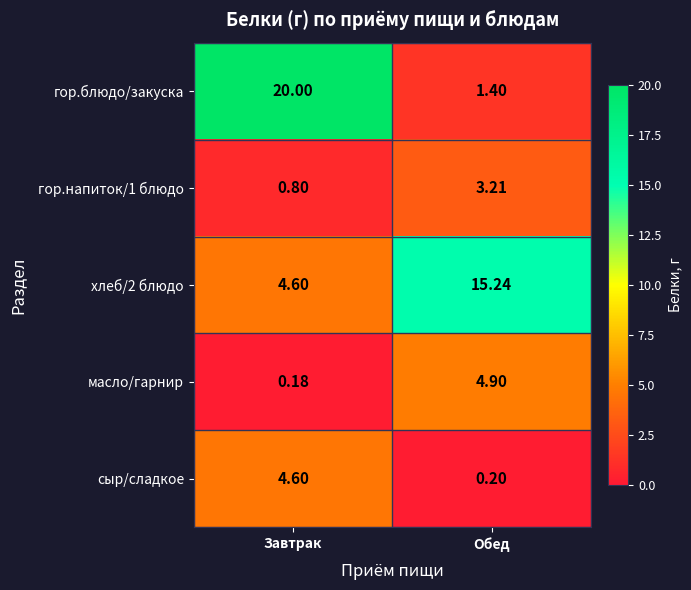

Which category has the lowest value across all series?

Завтрак